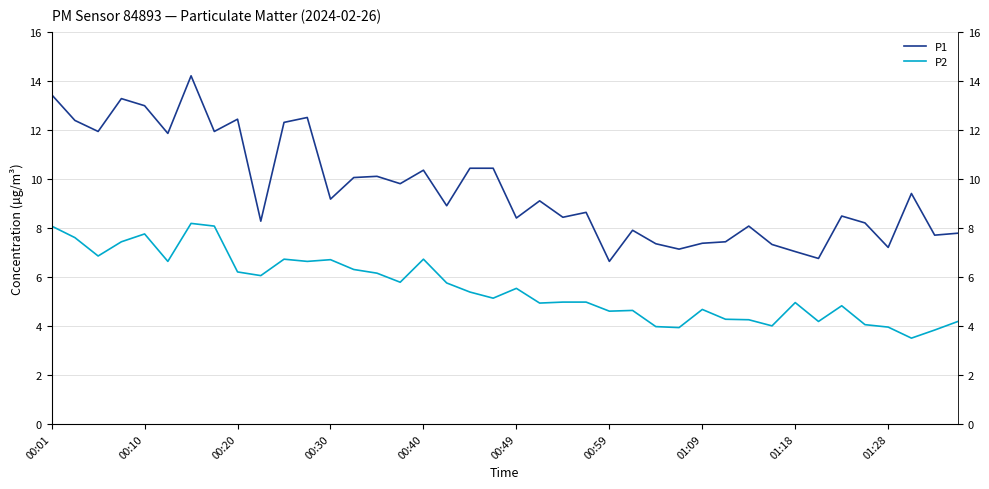

At which label does P1 first exceed 9?

00:01